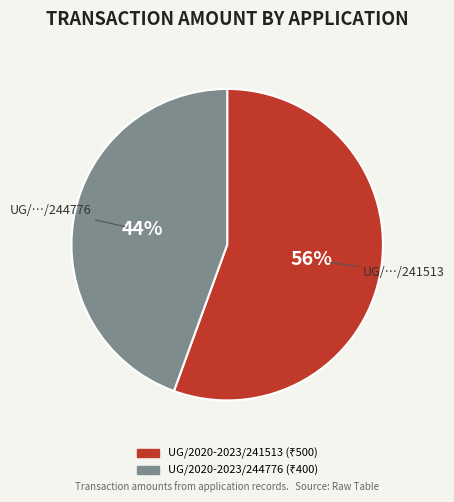

Is it true that UG/2020-2023/244776 is 44% of the pie?

True